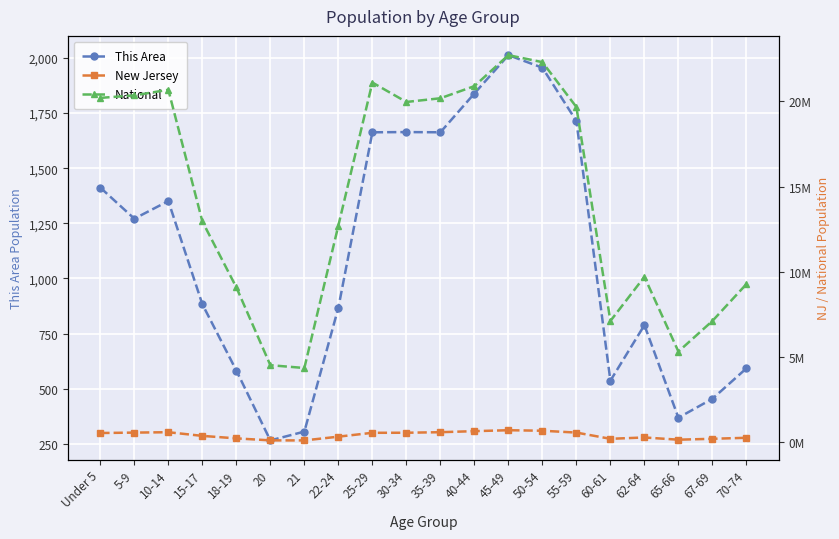

At how many categories does at least one series exceed 4925862?

18